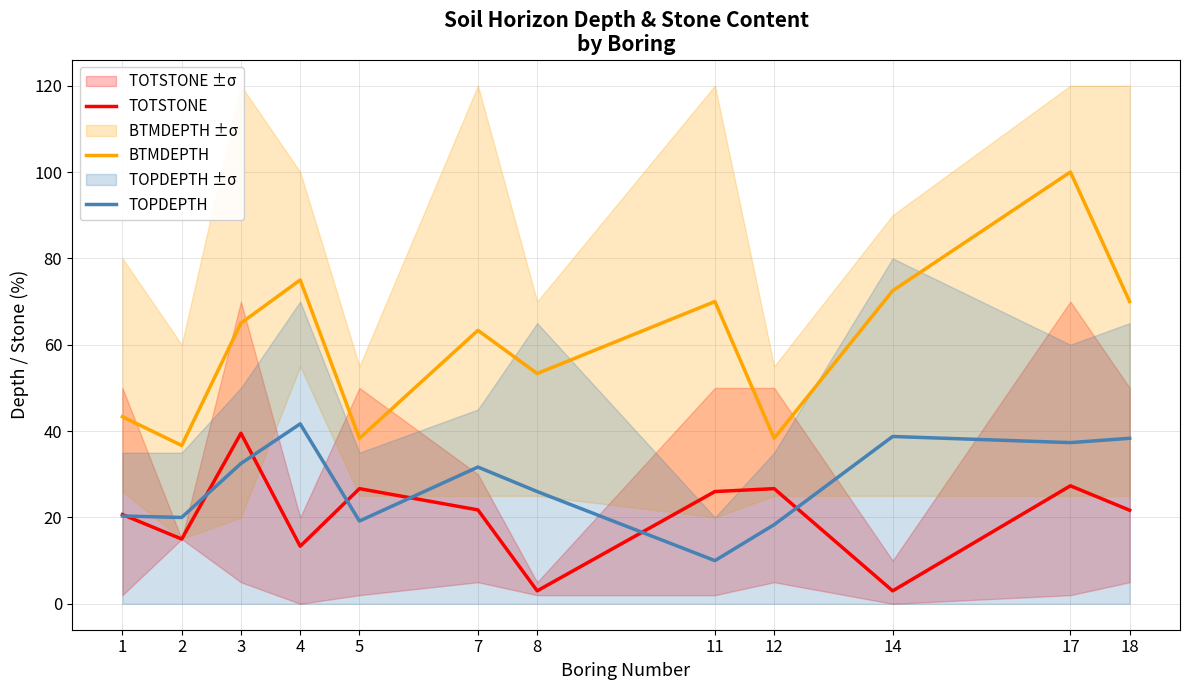

Is the value of TOTSTONE at 2 greater than the value of BTMDEPTH at 17?

No